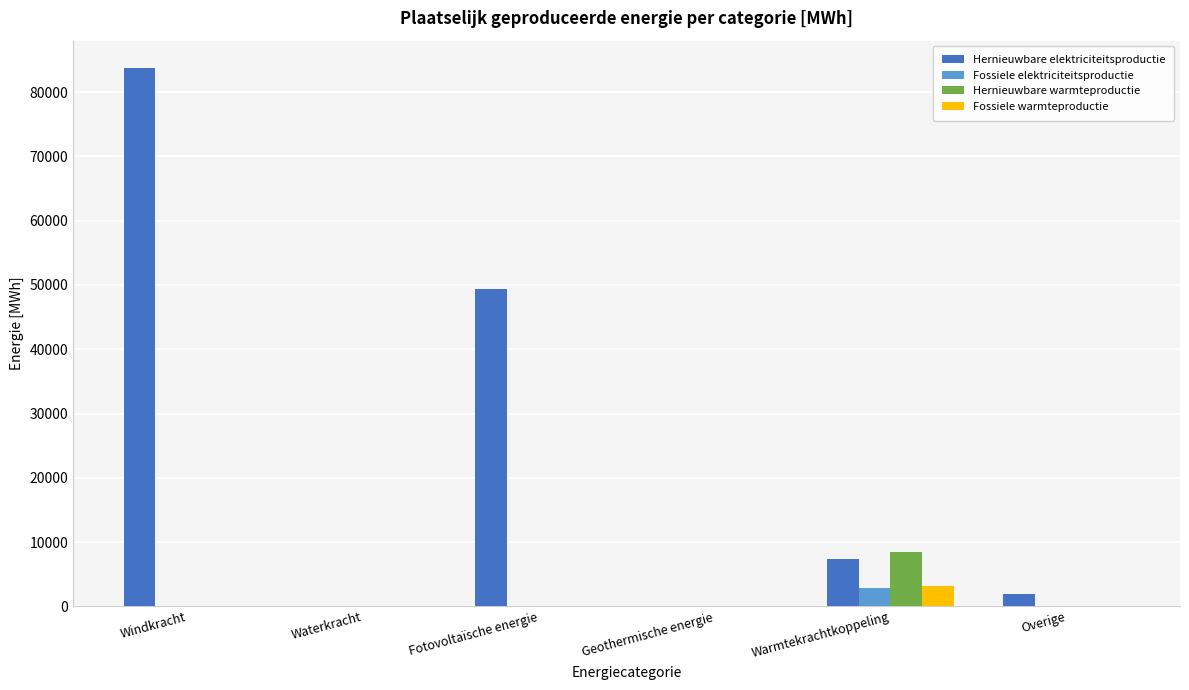

Which series changed the most between Waterkracht and Fotovoltaïsche energie?

Hernieuwbare elektriciteitsproductie